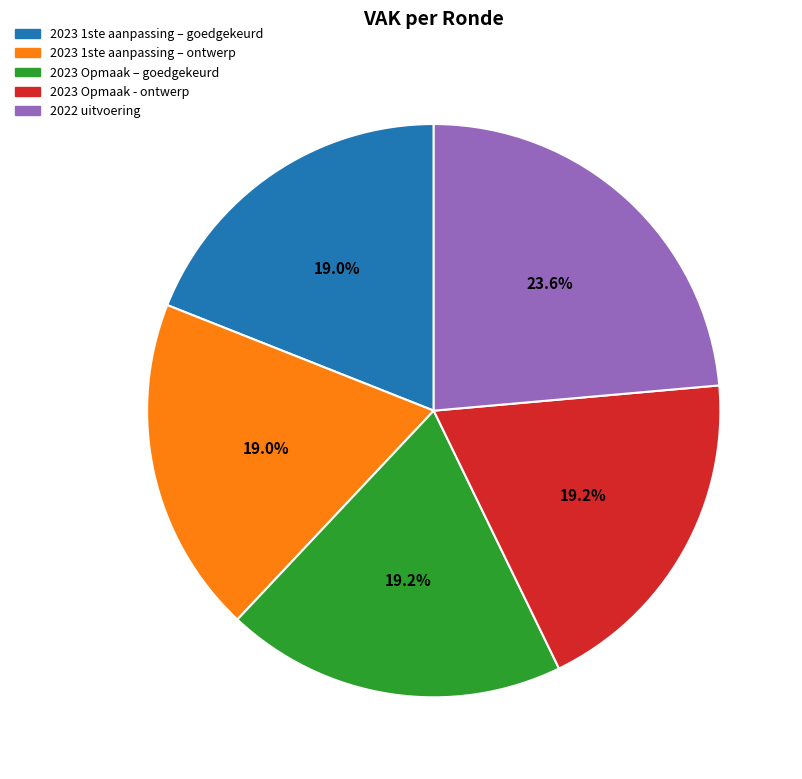

To the nearest percent, what portion does 2023 1ste aanpassing – ontwerp represent?

19%